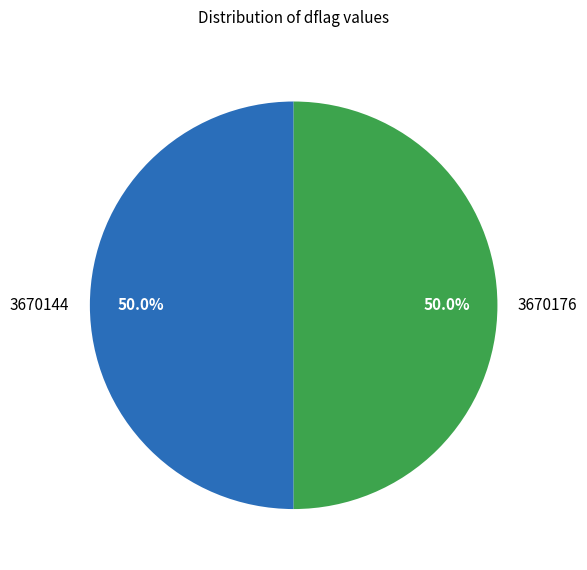

What is the ratio of the value at 3670144 to the value at 3670176?

1.0